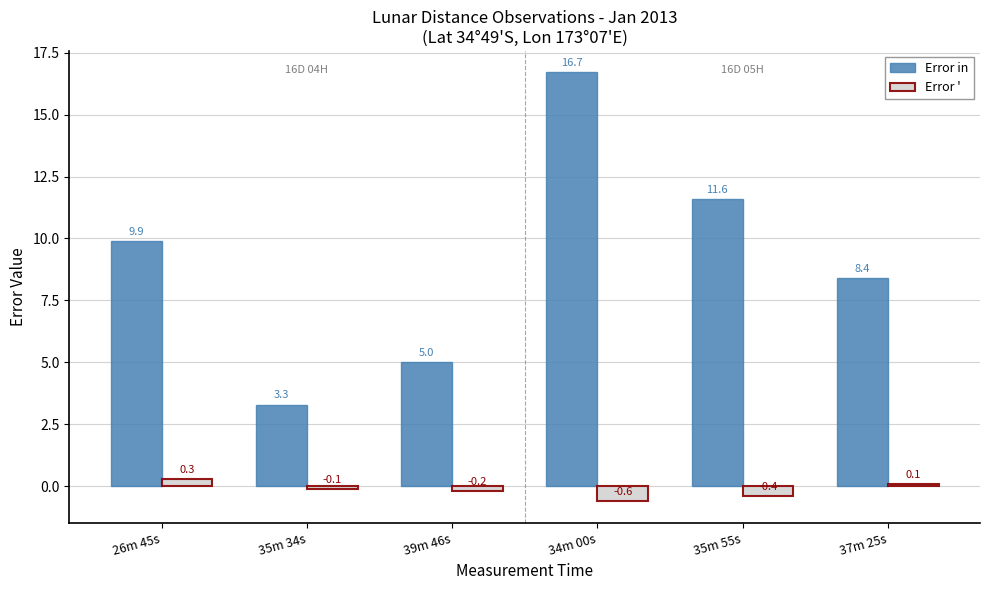

What is the label of the 4th bar from the left?

34m 00s